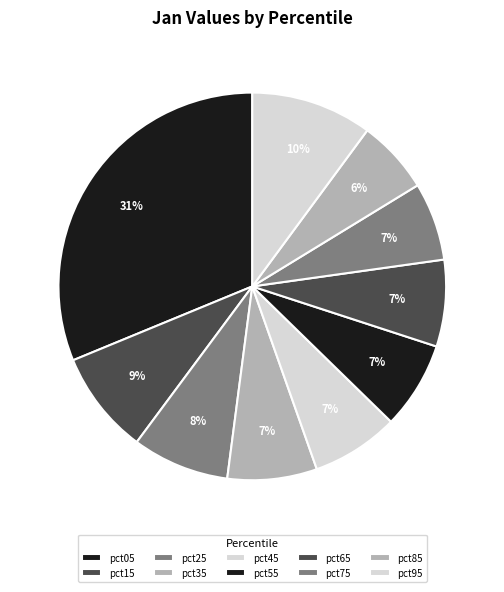

To the nearest percent, what is the difference between the largest and smallest slice percentages?

25%